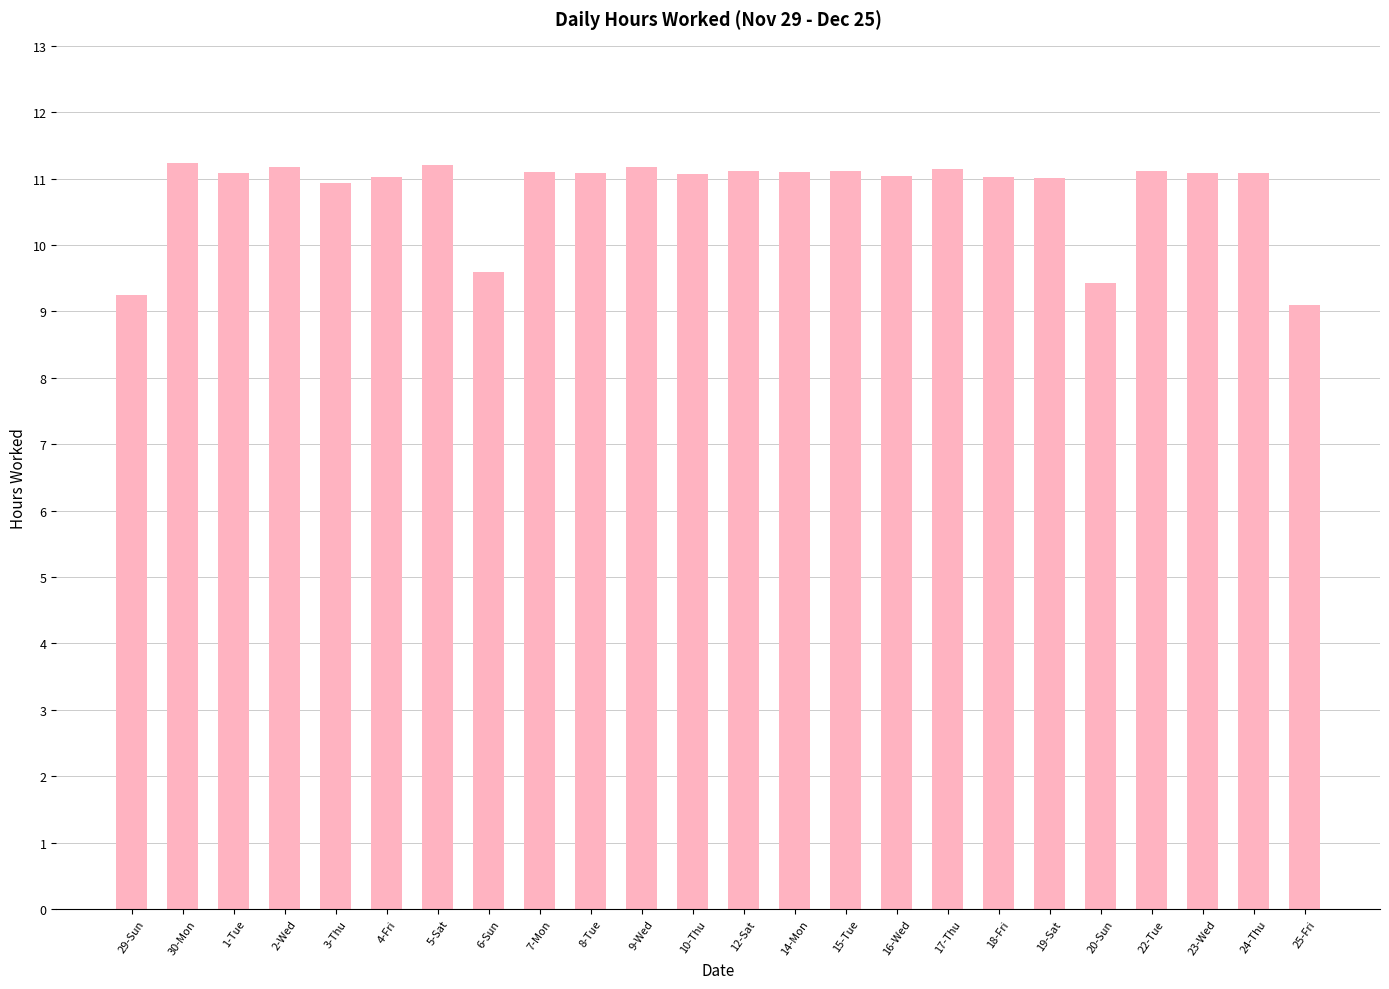

What position from the right is 20-Sun?

5